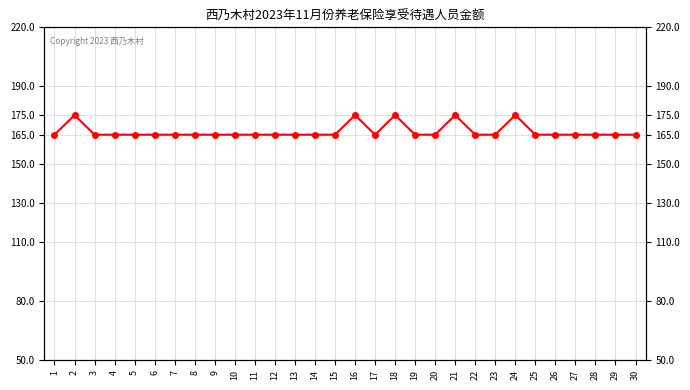

List the labels in order of value, smallest first.

1, 3, 4, 5, 6, 7, 8, 9, 10, 11, 12, 13, 14, 15, 17, 19, 20, 22, 23, 25, 26, 27, 28, 29, 30, 2, 16, 18, 21, 24